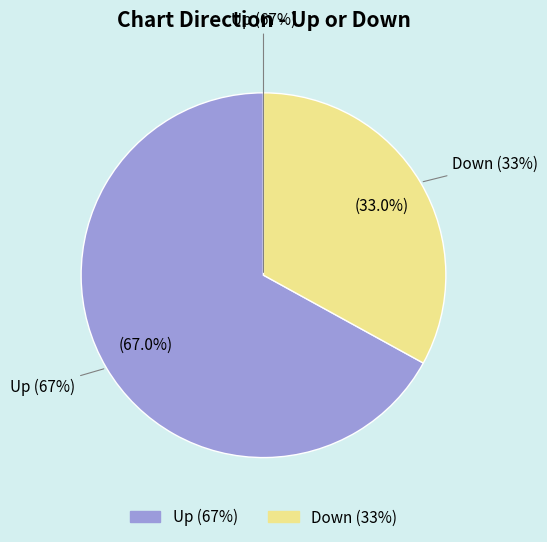

Is there any slice that represents more than half of the pie?

Yes